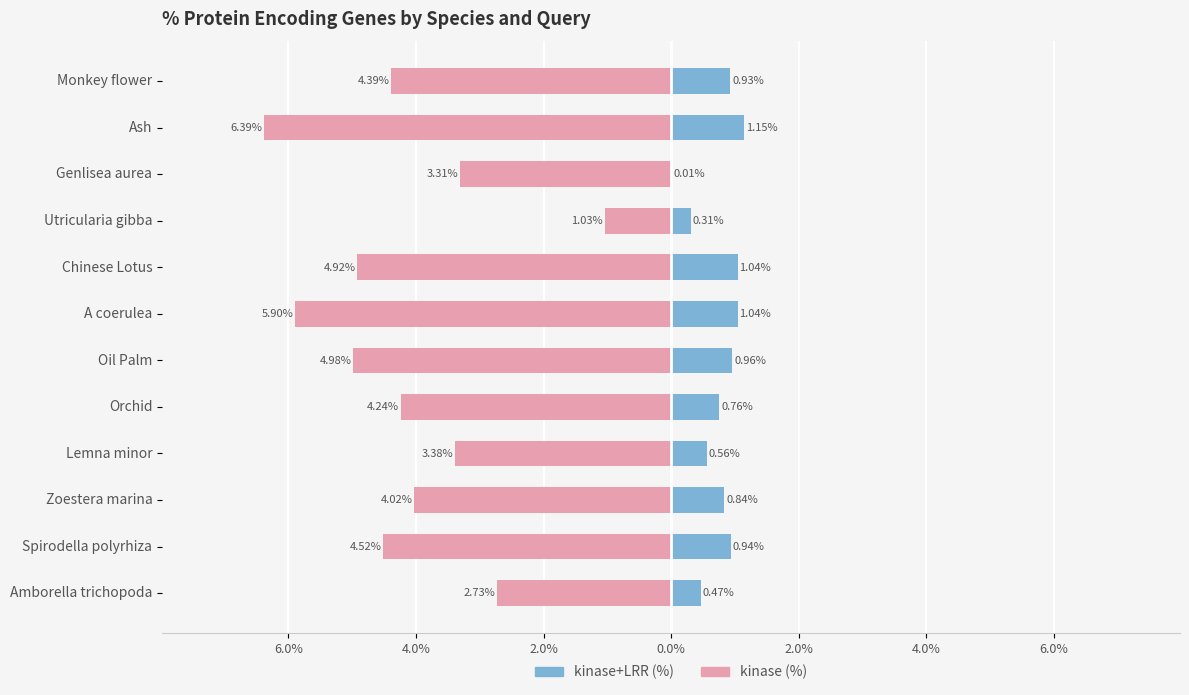

Does the chart contain stacked bars?

No